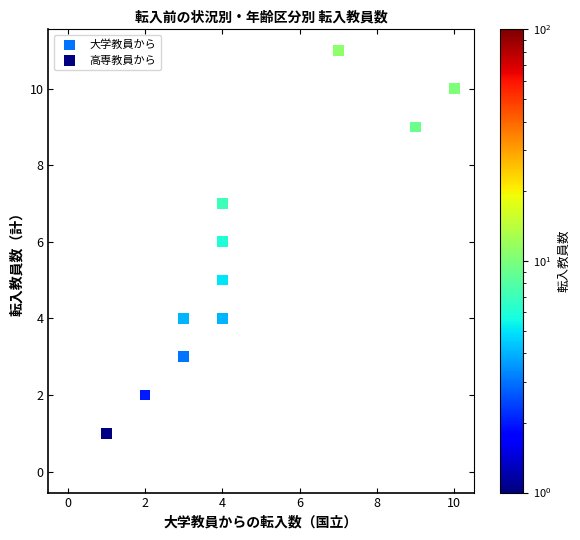

Which series contains the lowest Y value?

大学教員から